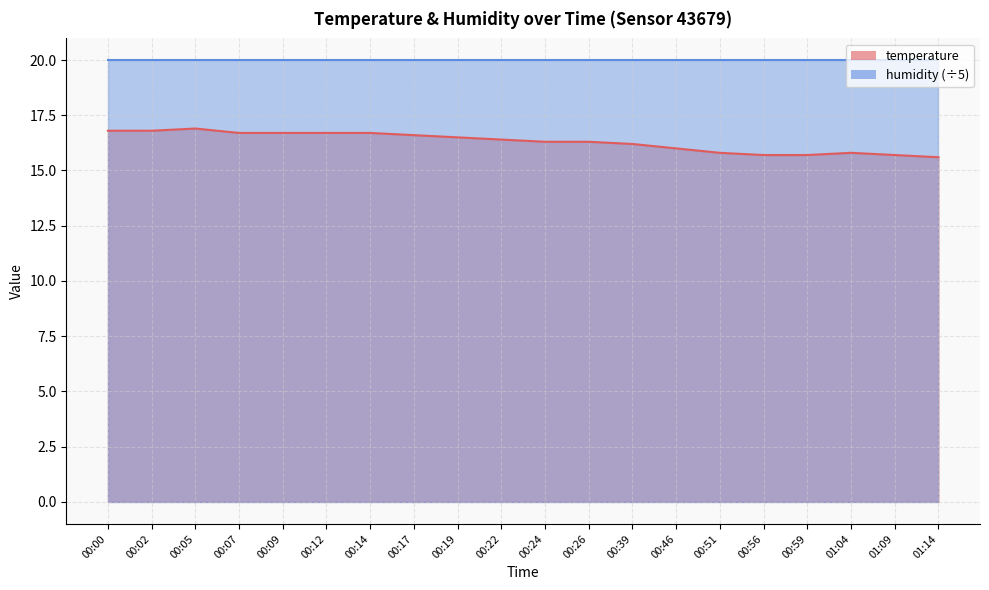

What is the smallest value displayed?

15.6